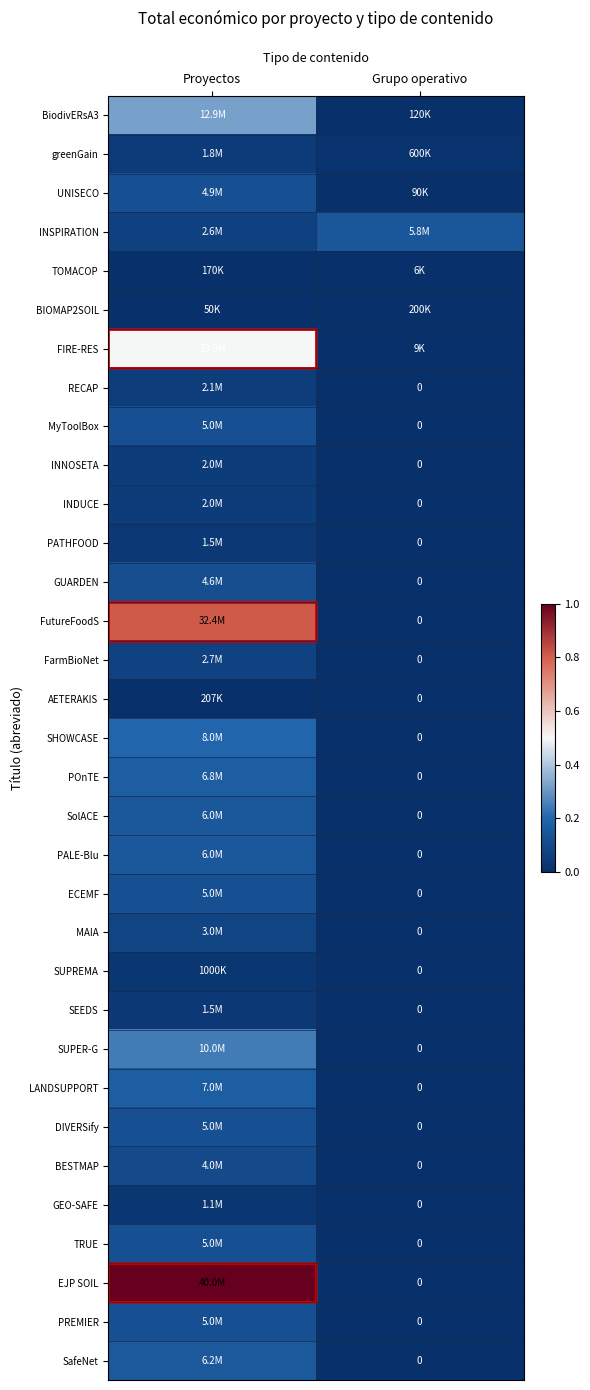

Where is INSPIRATION nearest to the value 0?

Proyectos